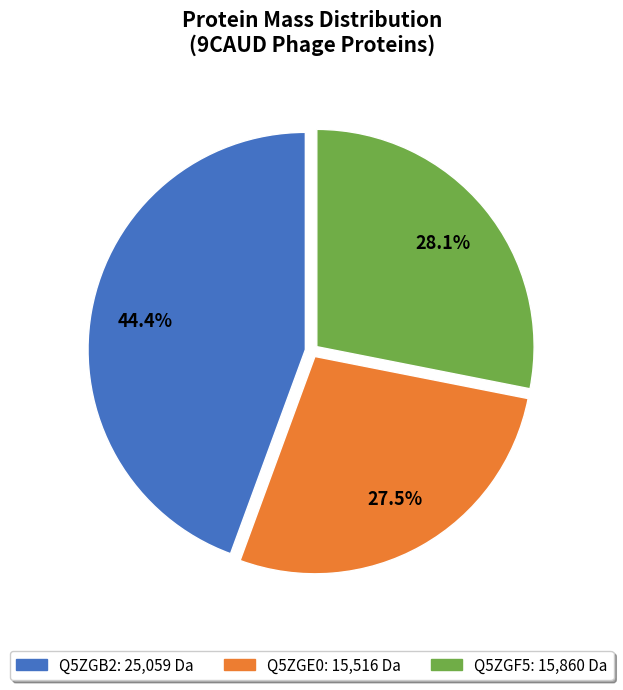

Does Q5ZGF5 represent more than half of the total?

No